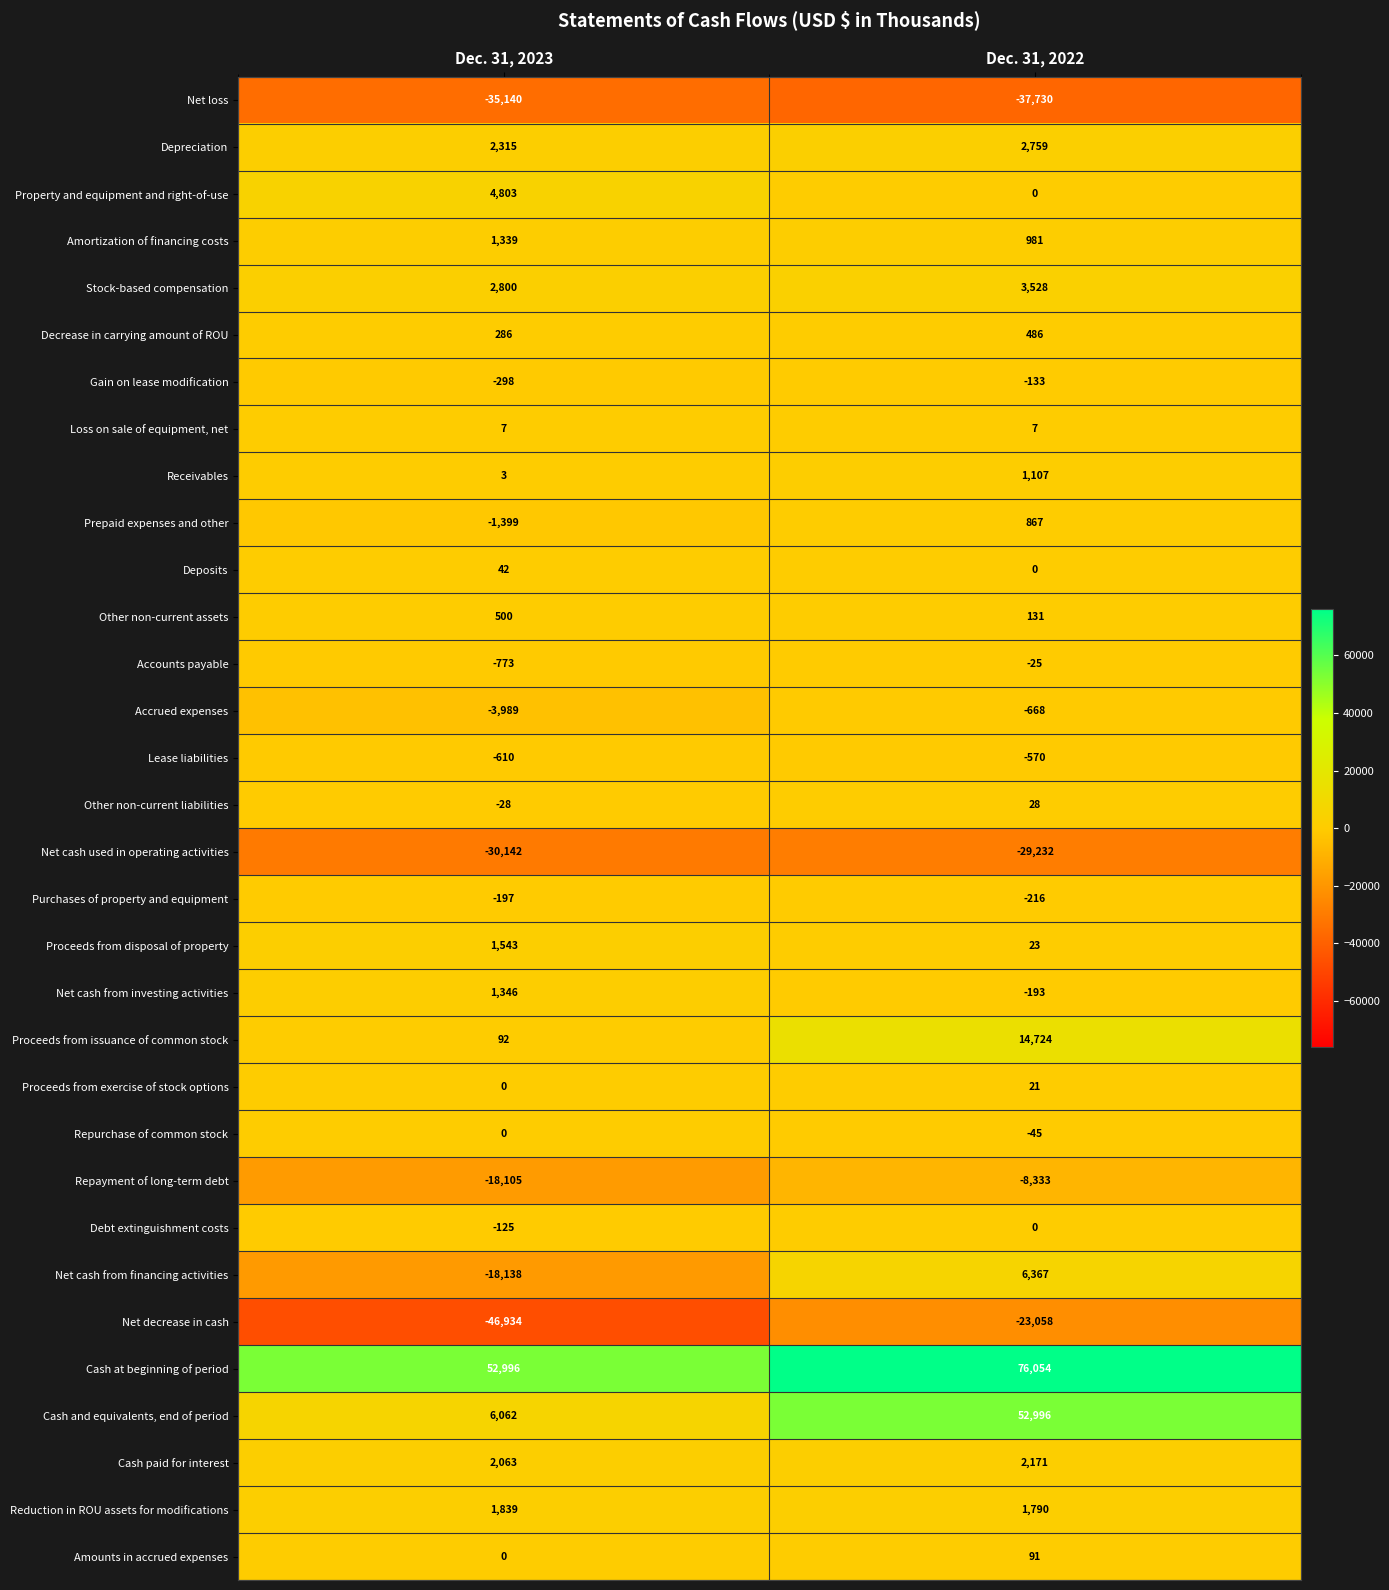

Where is Proceeds from exercise of stock options nearest to the value 10?

Dec. 31, 2023